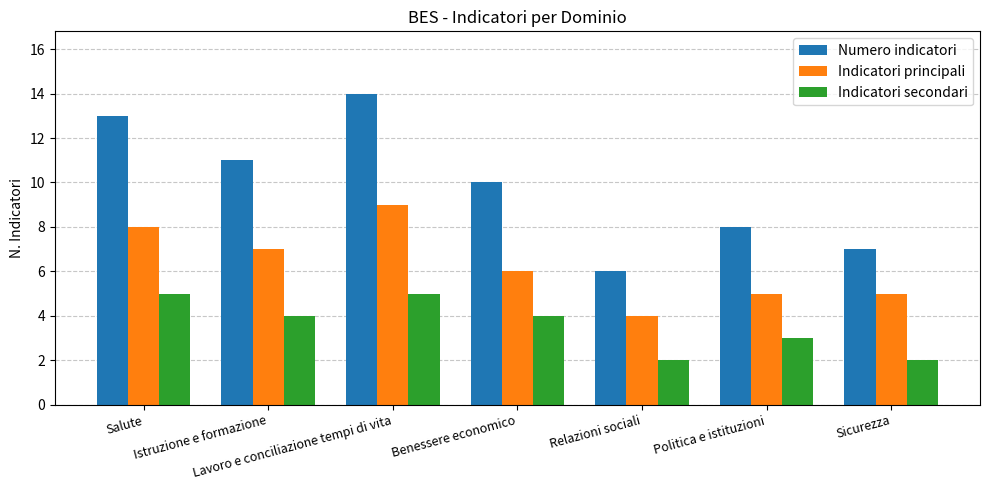

Count the Indicatori secondari values in the range 2 to 5.

7